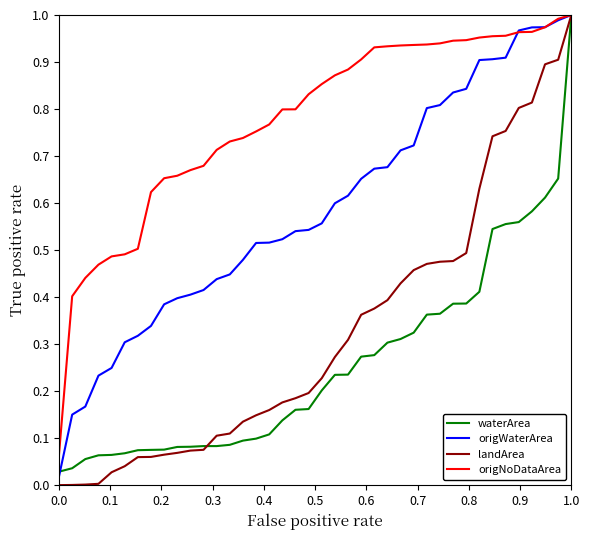

Which series has the largest range (max minus min)?

landArea